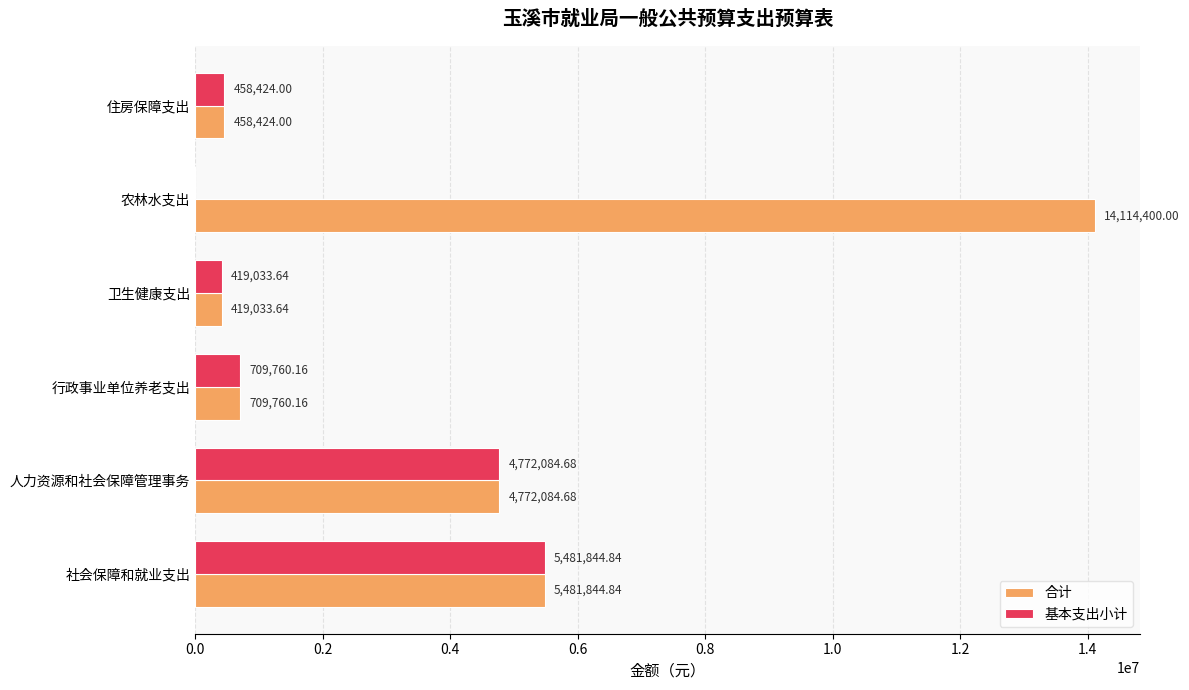

What is the sum of the 基本支出小计 values at 卫生健康支出 and 社会保障和就业支出?

5900878.5